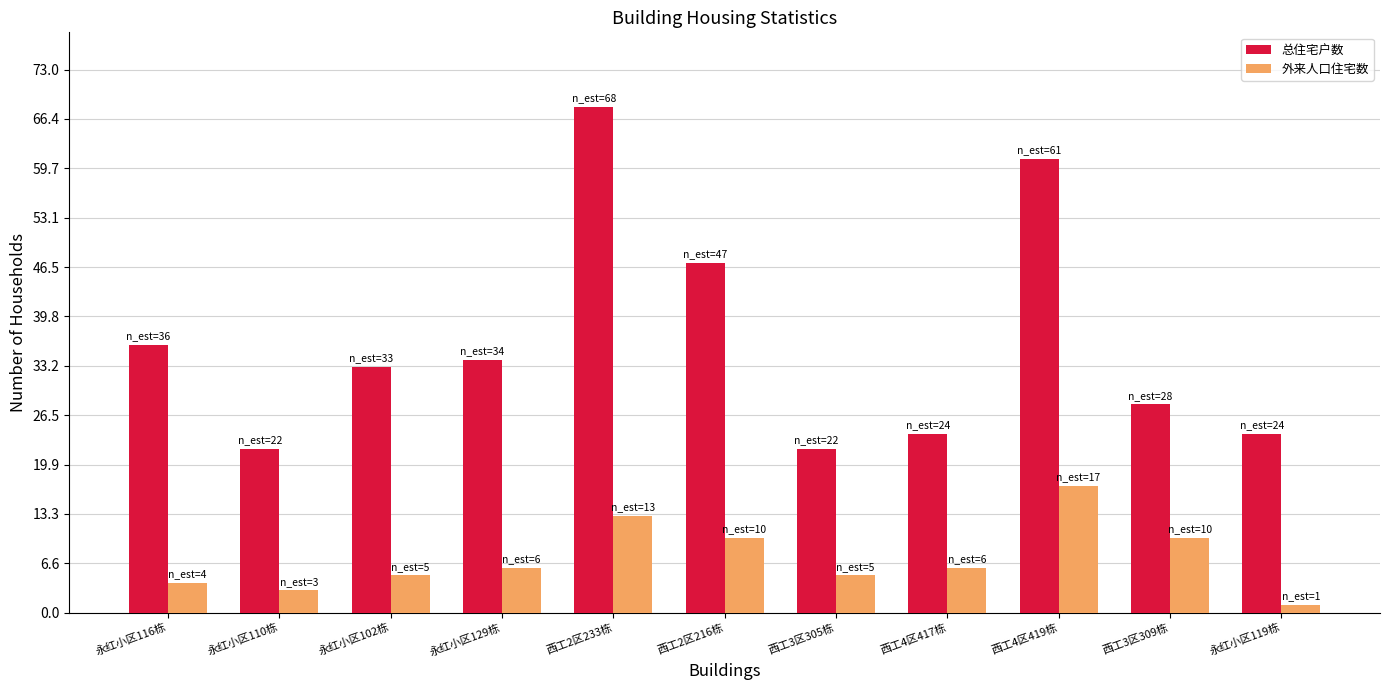

Which series has the largest range (max minus min)?

总住宅户数